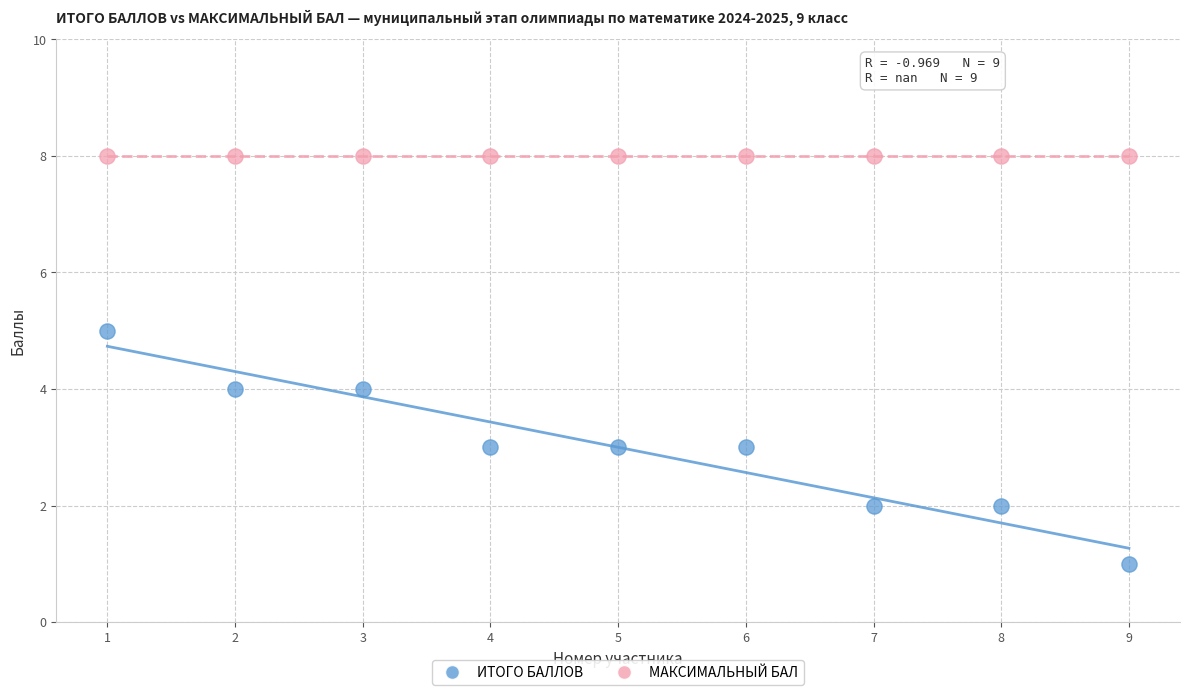

Which series reaches the maximum Y coordinate?

МАКСИМАЛЬНЫЙ БАЛ